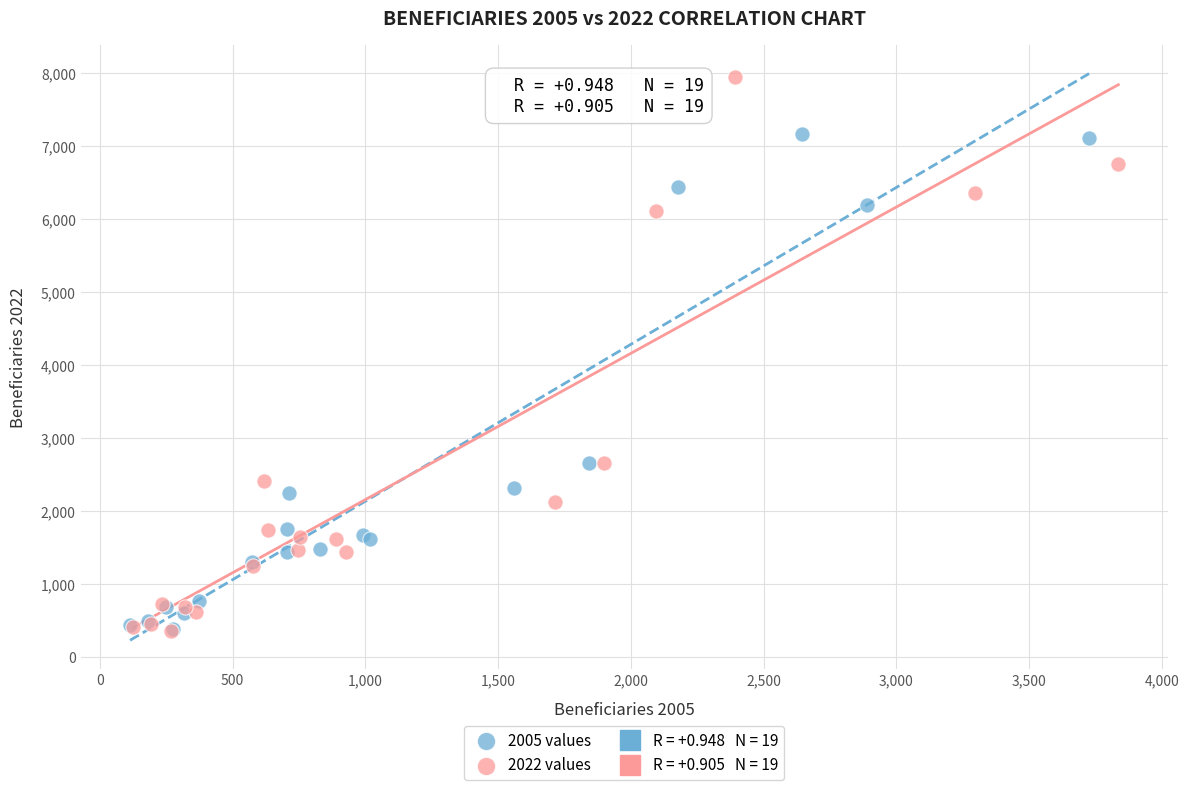

Which series contains the highest Y value?

2022 values